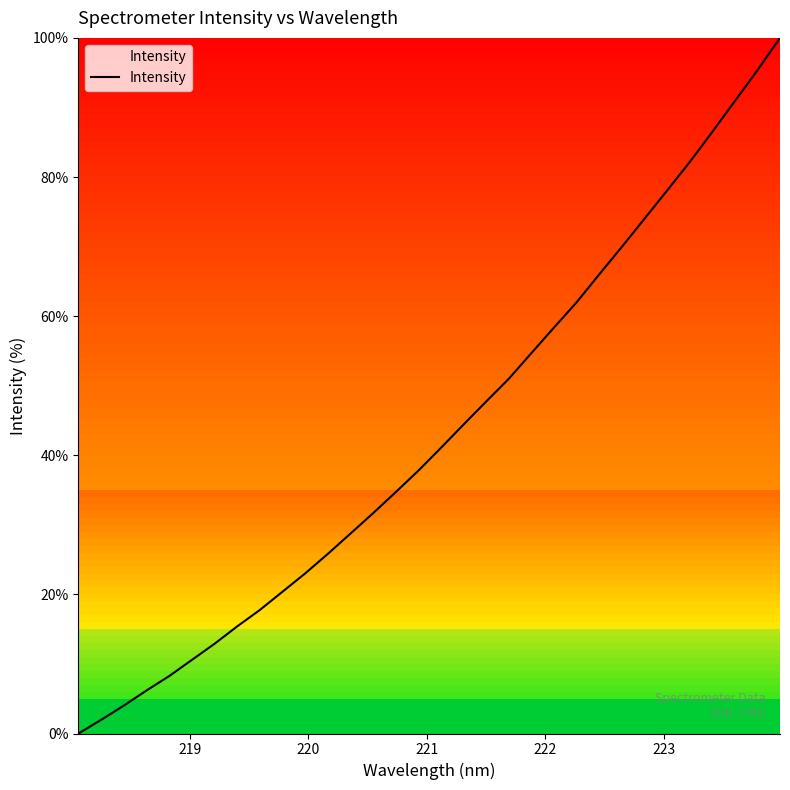

What is the difference between the maximum and minimum values?

100.0